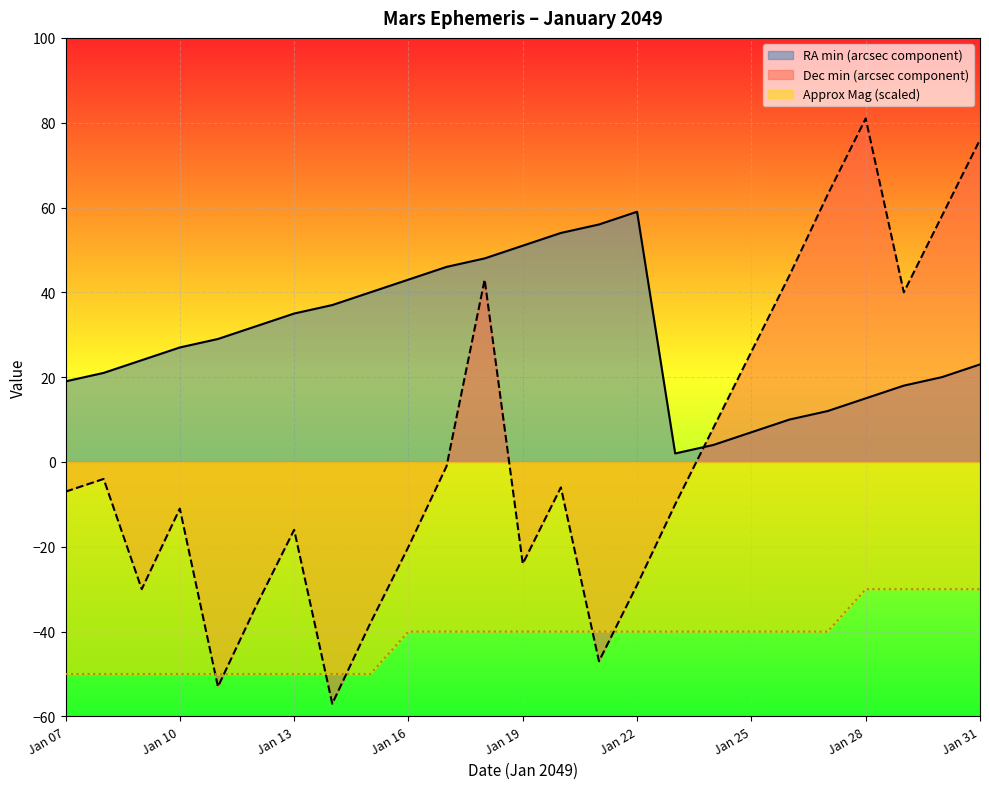

The value of Approx Mag at Jan 08 is -50.0. True or false?

True